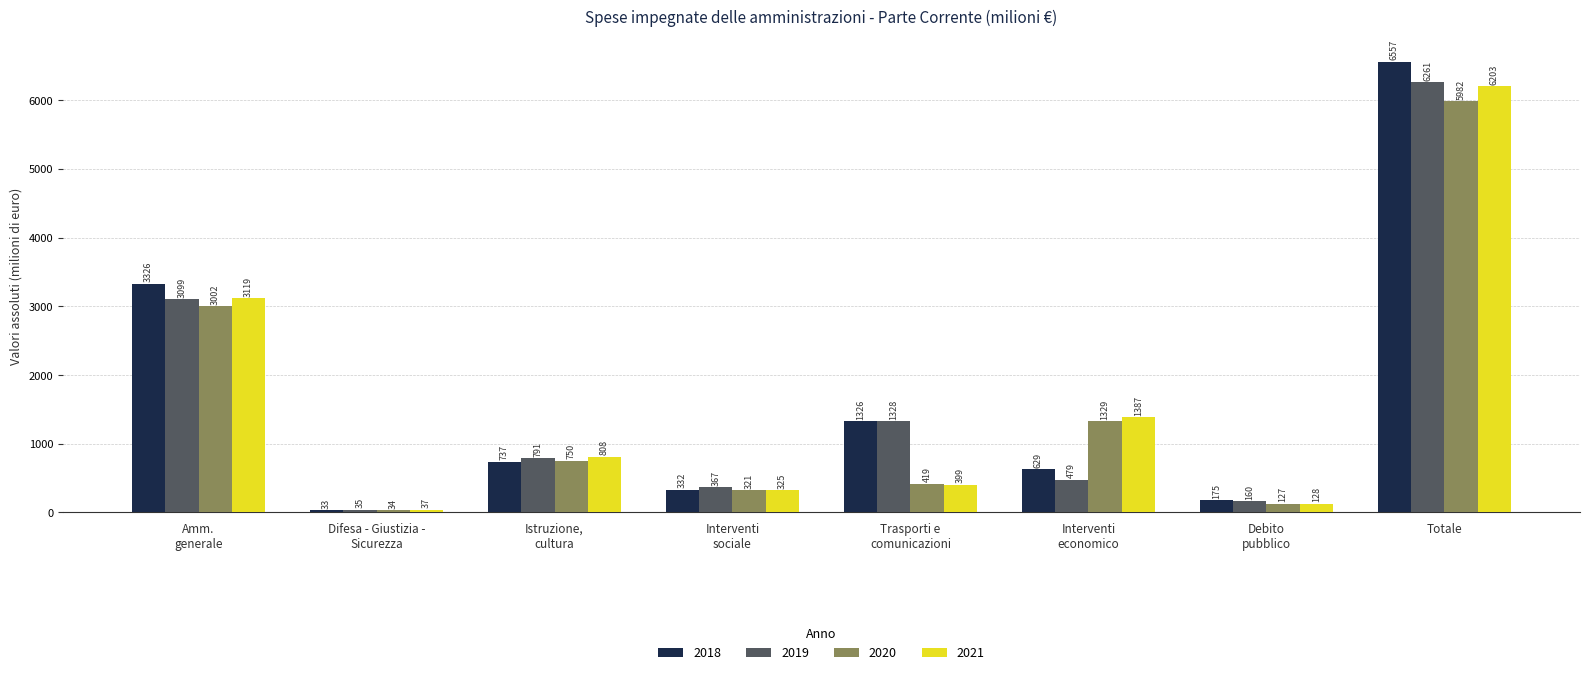

The value of 2020 at Totale is 2271.2. True or false?

False